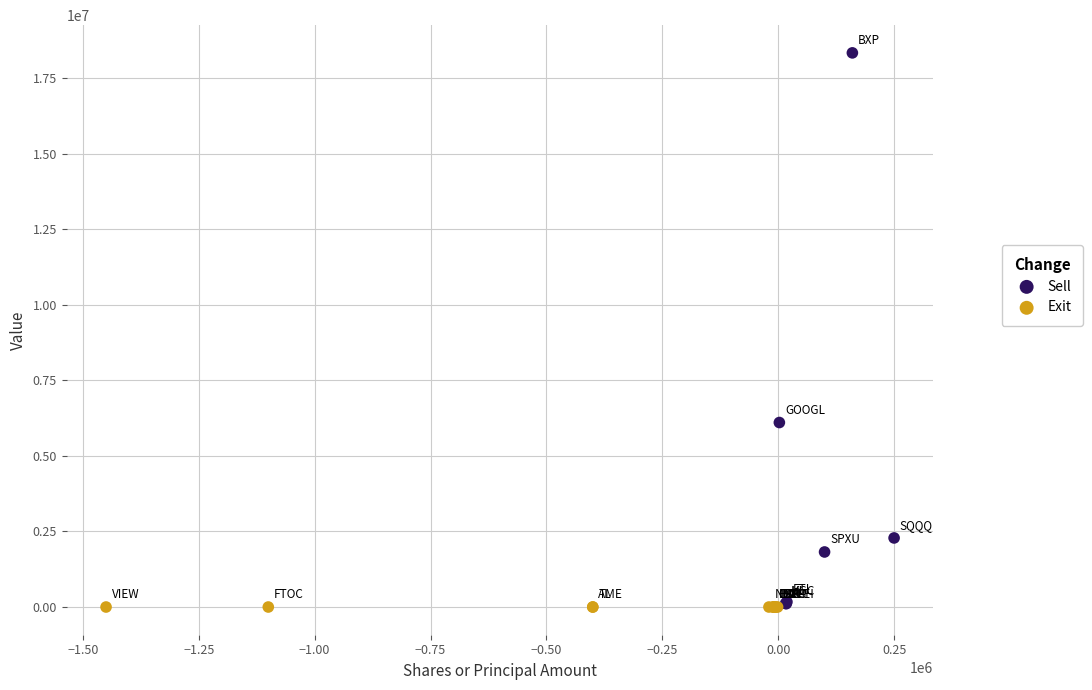

Which series reaches the maximum Y coordinate?

Sell